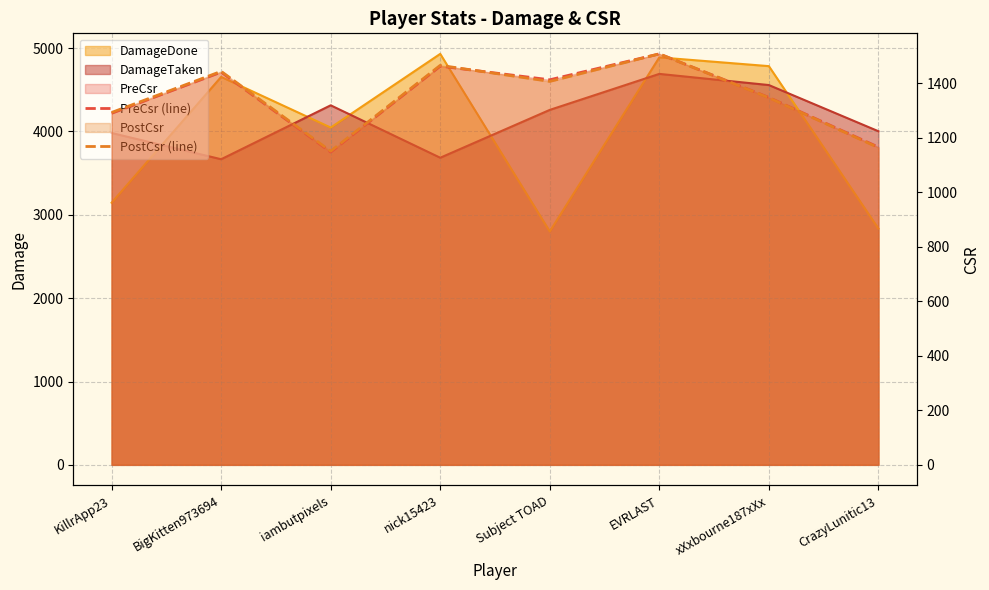

Where is the first local maximum for PostCsr (line)?

BigKitten973694